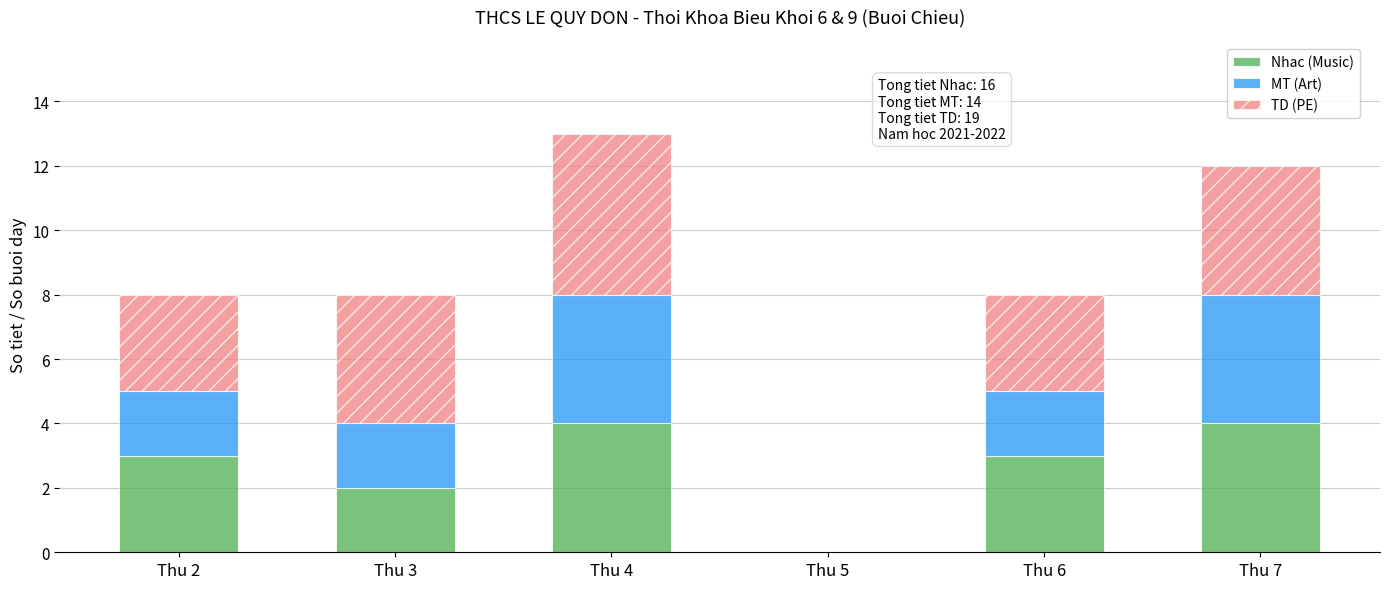

The Nhac (Music) series shows 1 at Thu 4. True or false?

False